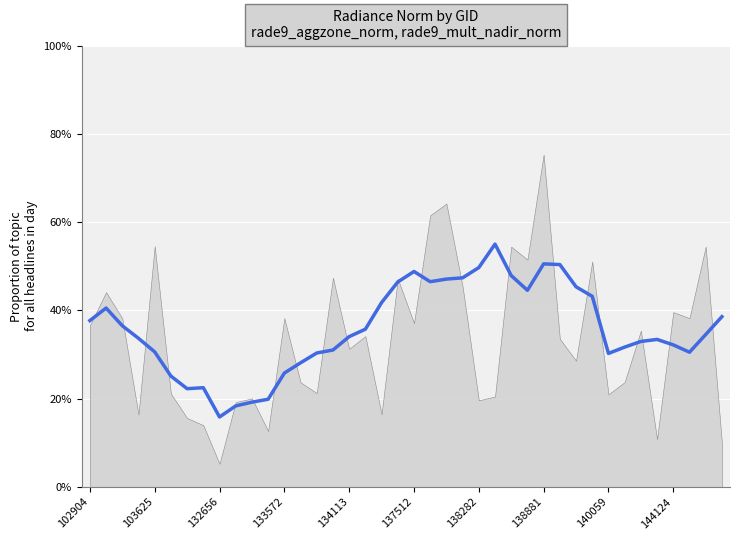

What is the sum of the values at 30 and 36?

0.8